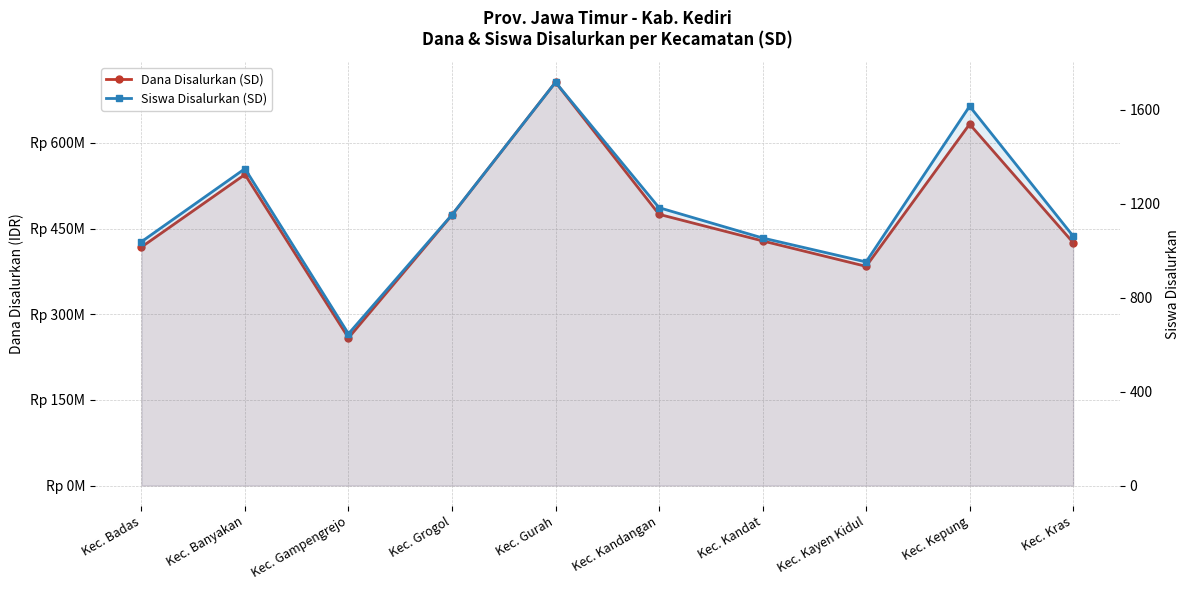

True or false: Siswa Disalurkan (SD) has more than 2 points higher than both neighbors.

True